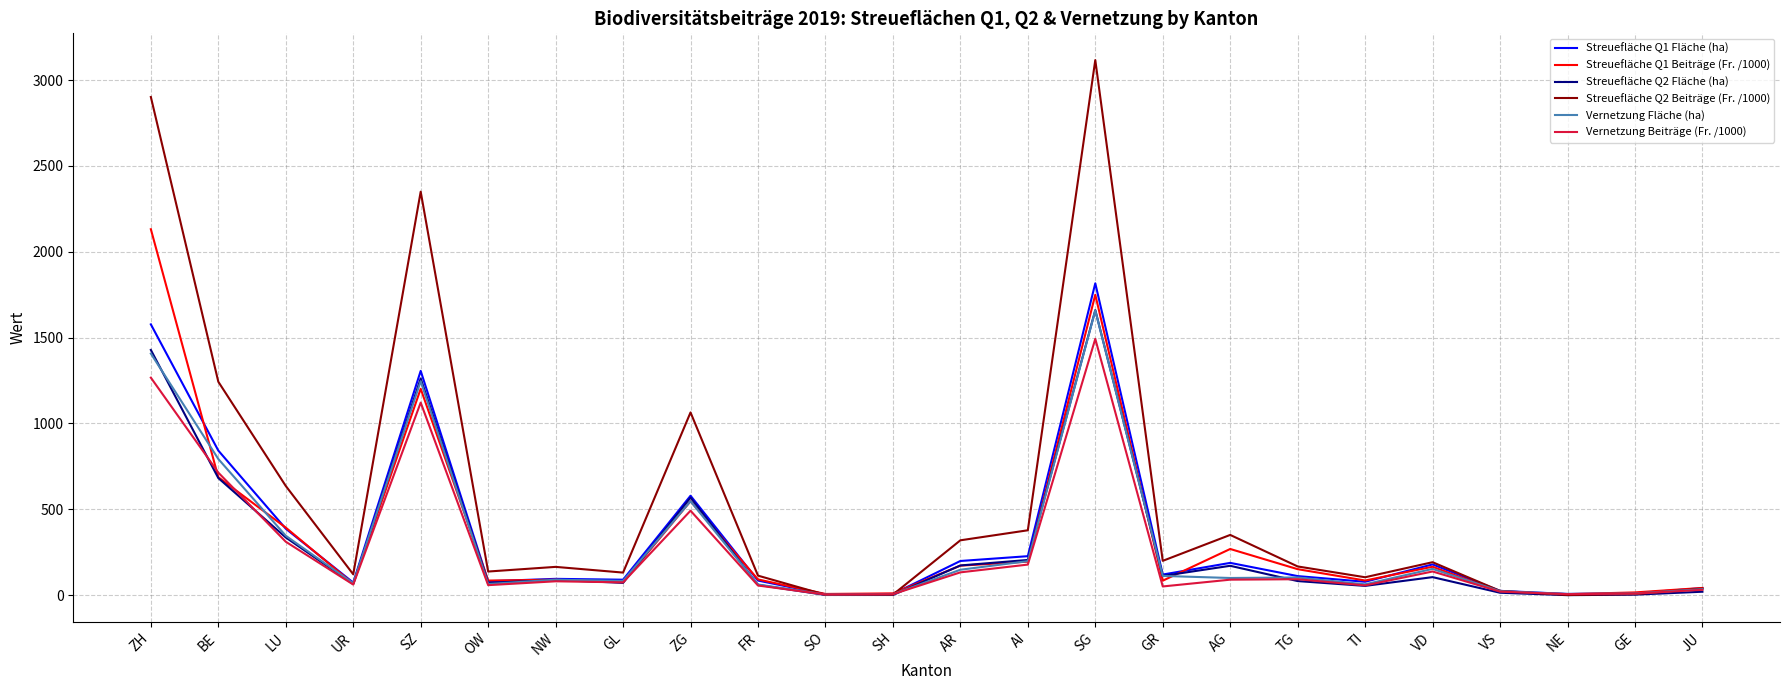

True or false: Streuefläche Q1 Fläche (ha) has a value of 758.9 at ZG.

False